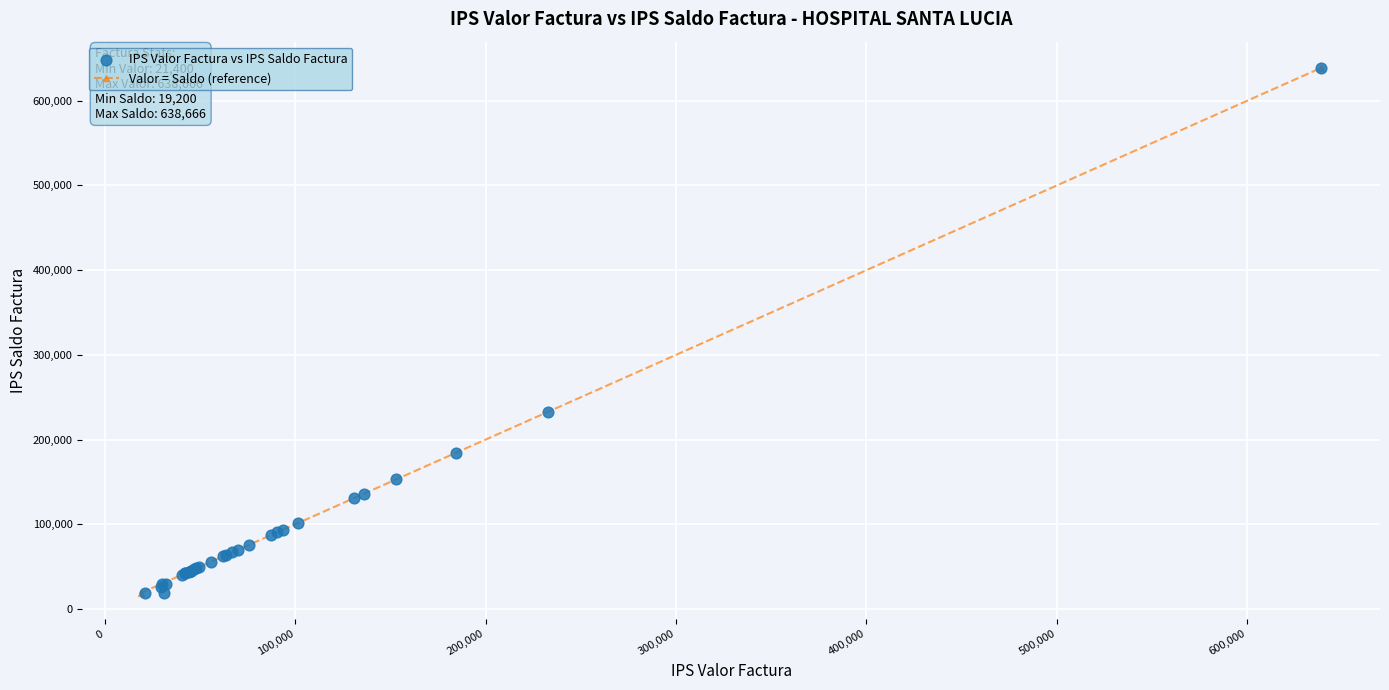

What Y value in the scatter plot is closest to 328933?

232567